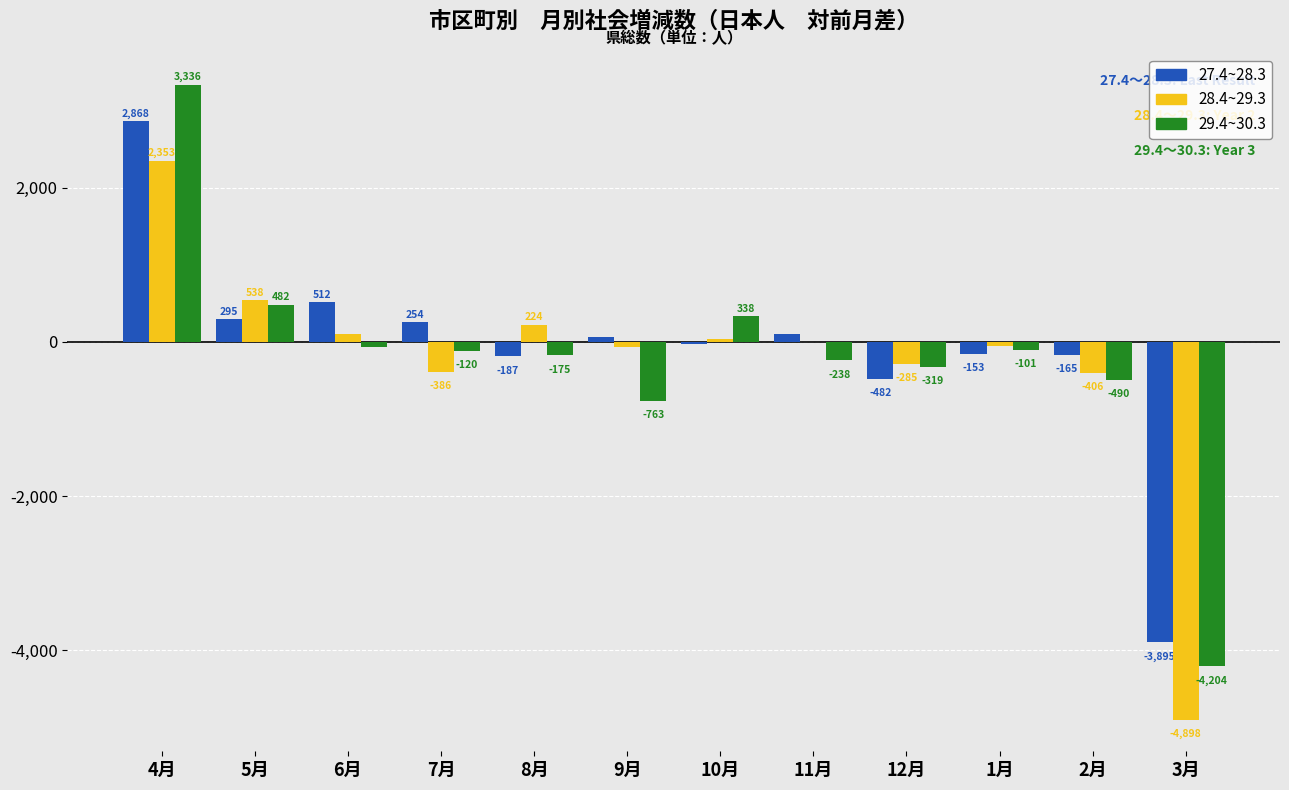

Reading left to right, transcribe all the data shown in this chart.

27.4~28.3: 4月=2868	5月=295	6月=512	7月=254	8月=-187	9月=61	10月=-26	11月=99	12月=-482	1月=-153	2月=-165	3月=-3895
28.4~29.3: 4月=2353	5月=538	6月=100	7月=-386	8月=224	9月=-72	10月=39	11月=0	12月=-285	1月=-47	2月=-406	3月=-4898
29.4~30.3: 4月=3336	5月=482	6月=-69	7月=-120	8月=-175	9月=-763	10月=338	11月=-238	12月=-319	1月=-101	2月=-490	3月=-4204